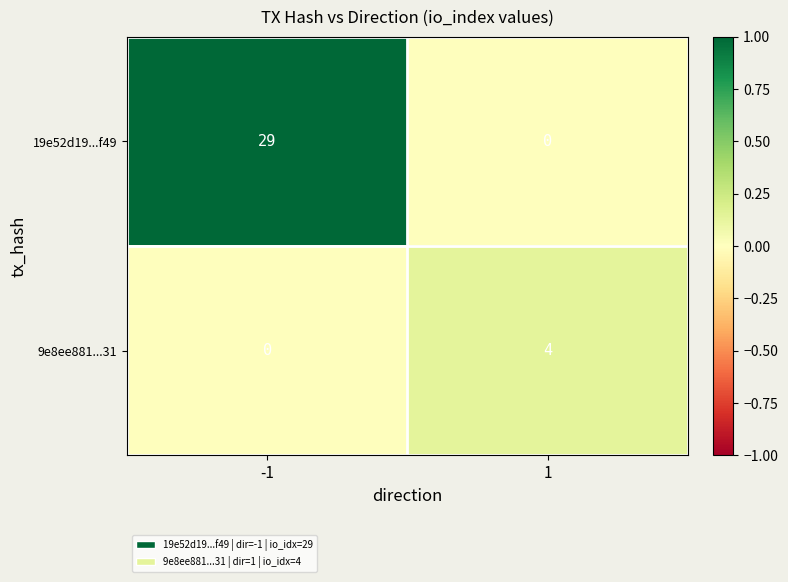

What is the difference between the 9e8ee881...31 values at 1 and -1?

4